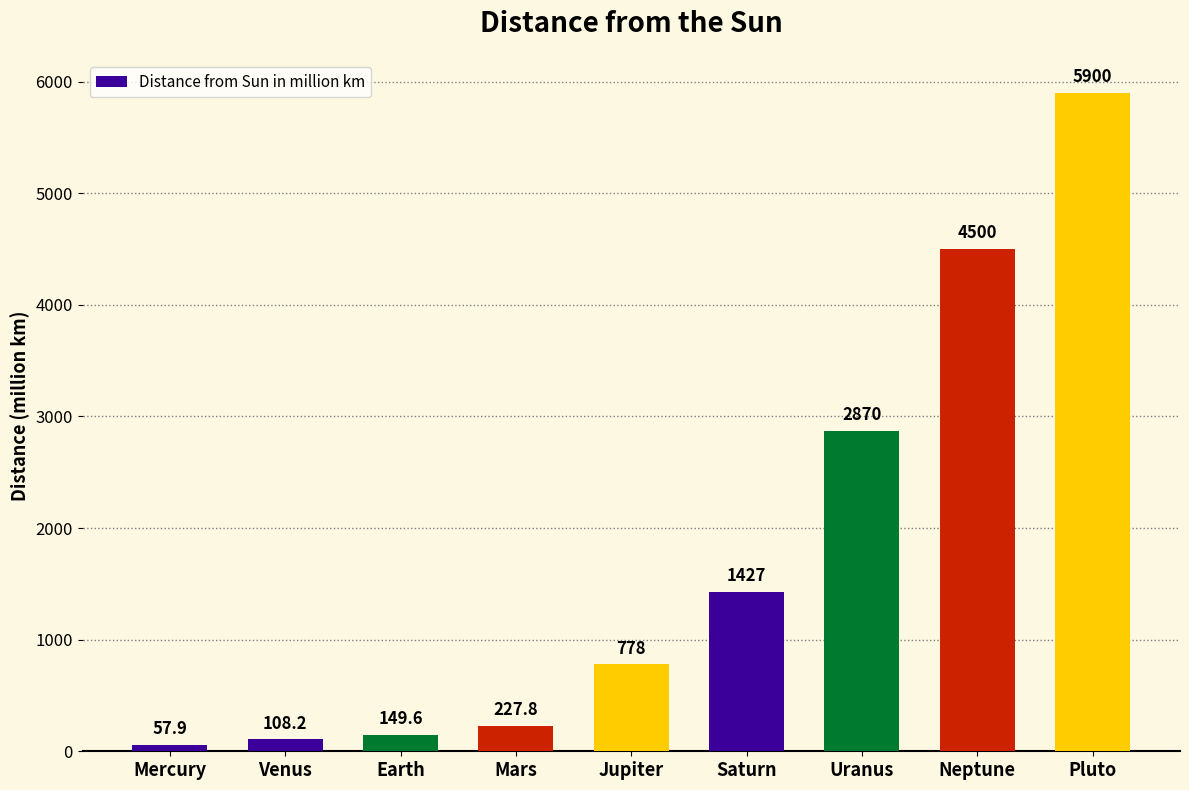

What position from the left is Pluto?

9